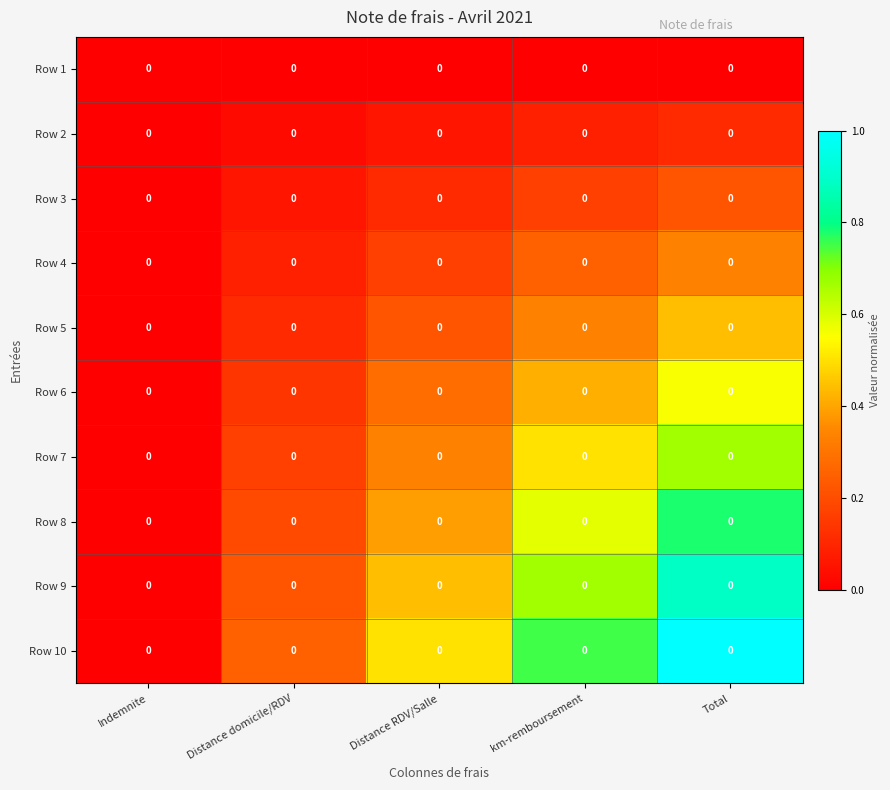

List the series in order of their peak value, highest first.

Row 10, Row 9, Row 8, Row 7, Row 6, Row 5, Row 4, Row 3, Row 2, Row 1